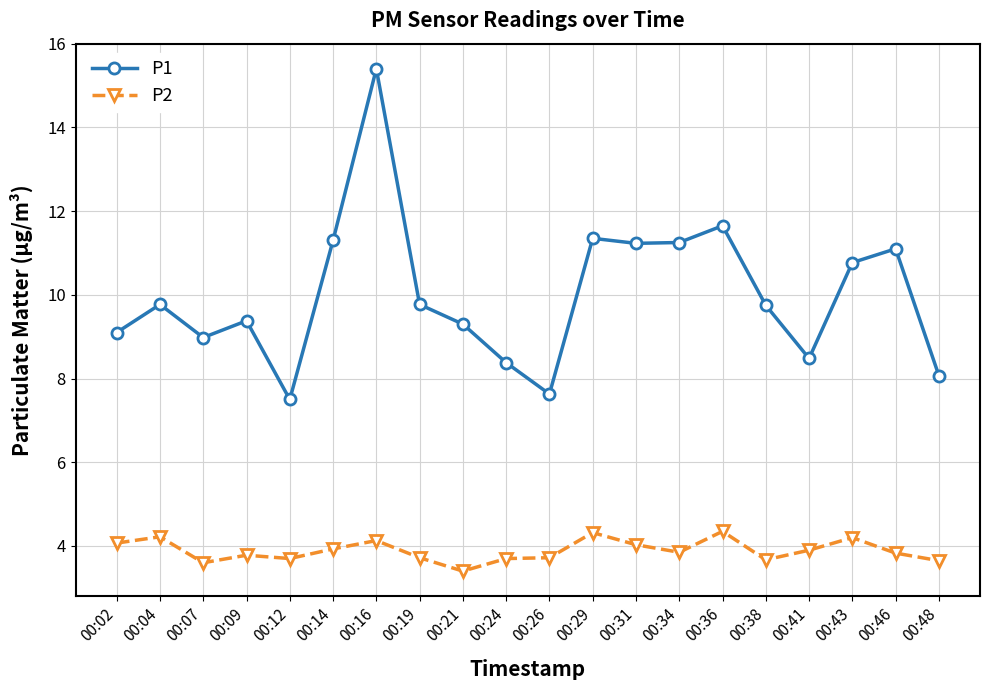

What is the difference between the maximum and second lowest values in the P1 series?

7.8